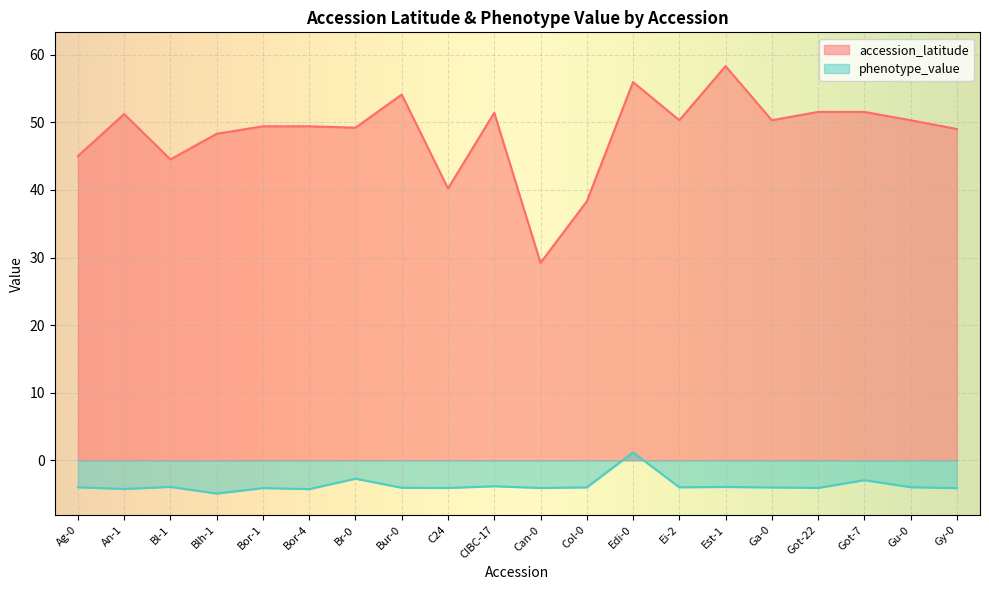

Is it true that accession_latitude equals 50.3 at Ga-0?

True